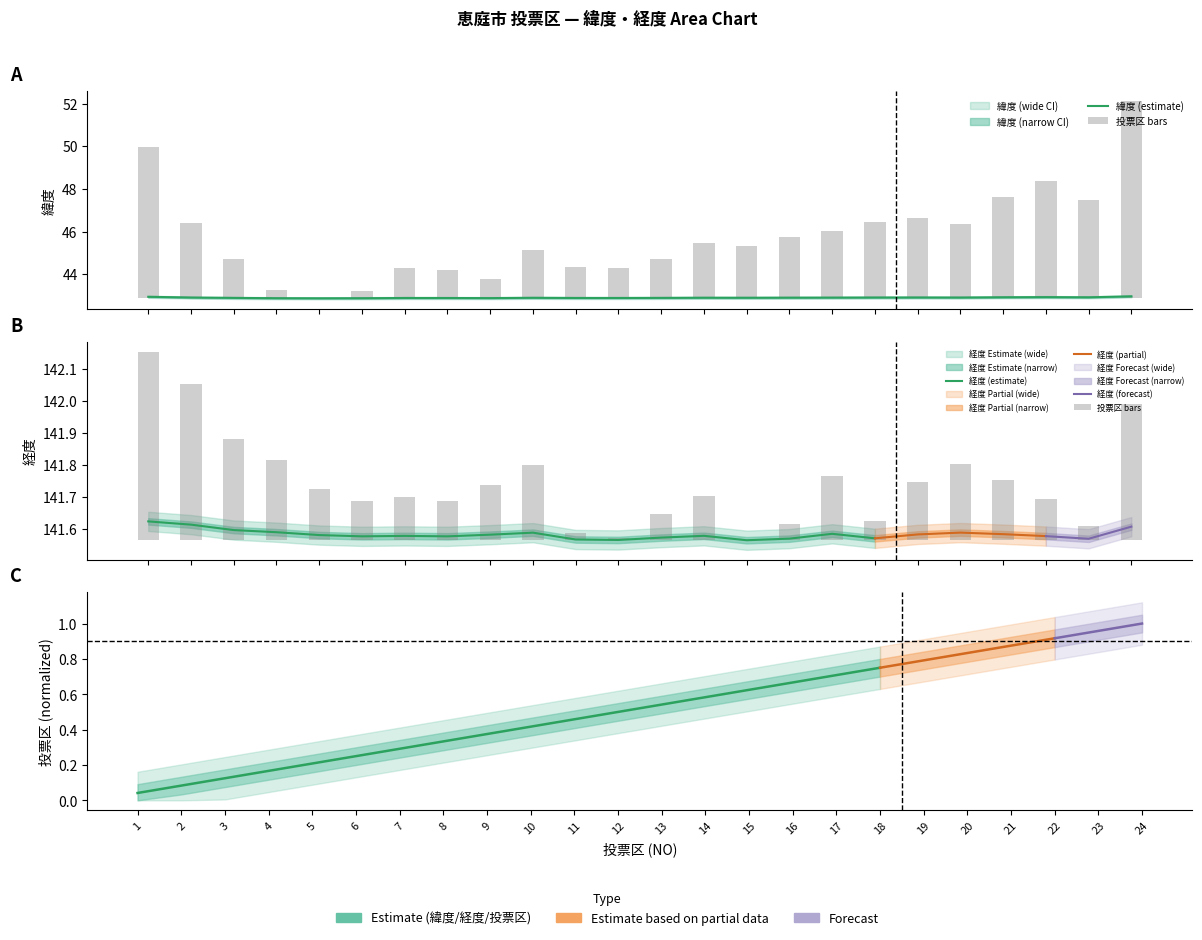

What is the difference between the 経度 values at 3 and 22?

0.2